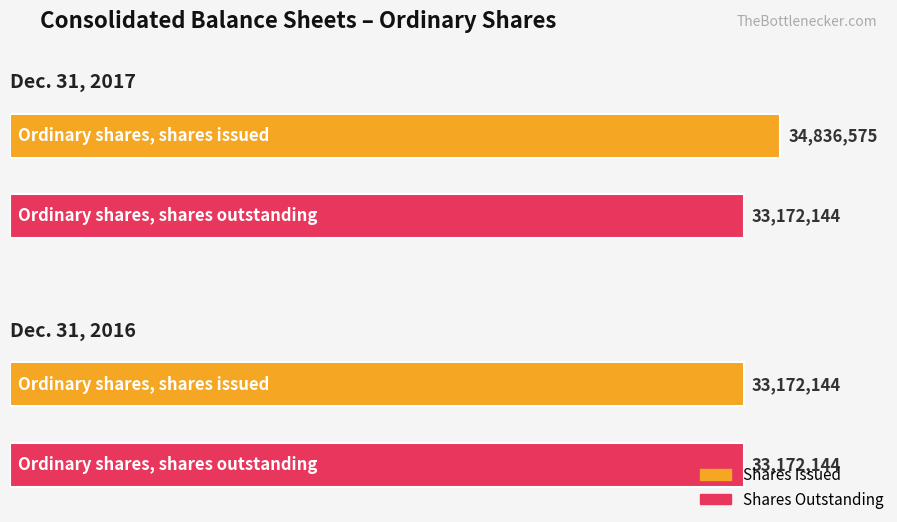

At which category is the sum across all series the highest?

Ordinary shares, shares issued